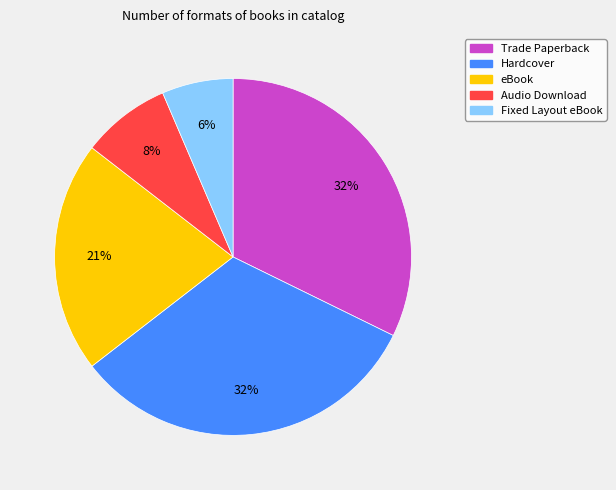

Does eBook represent more than half of the total?

No